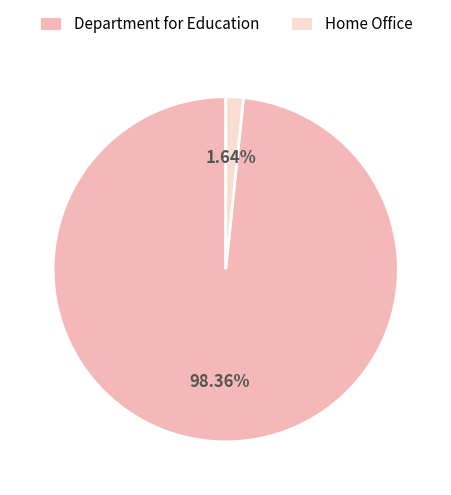

To the nearest percent, what is the difference between the Home Office and Department for Education slice percentages?

97%